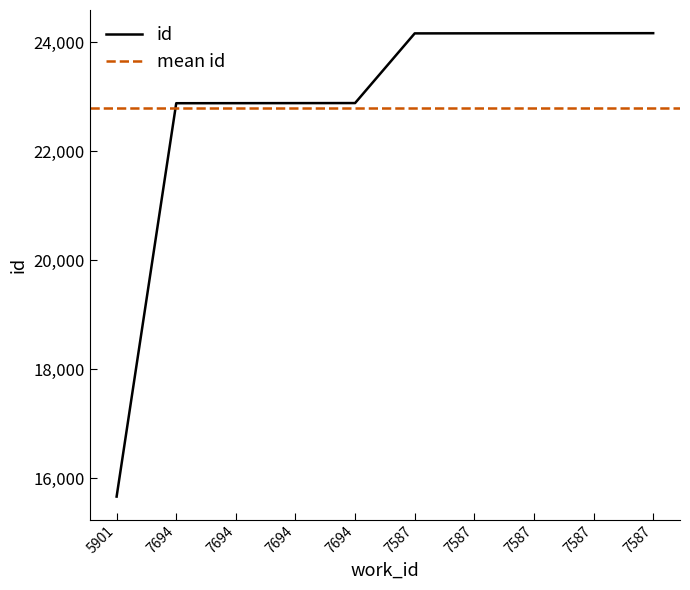

Between 7694 and 5901, which is larger?

7694